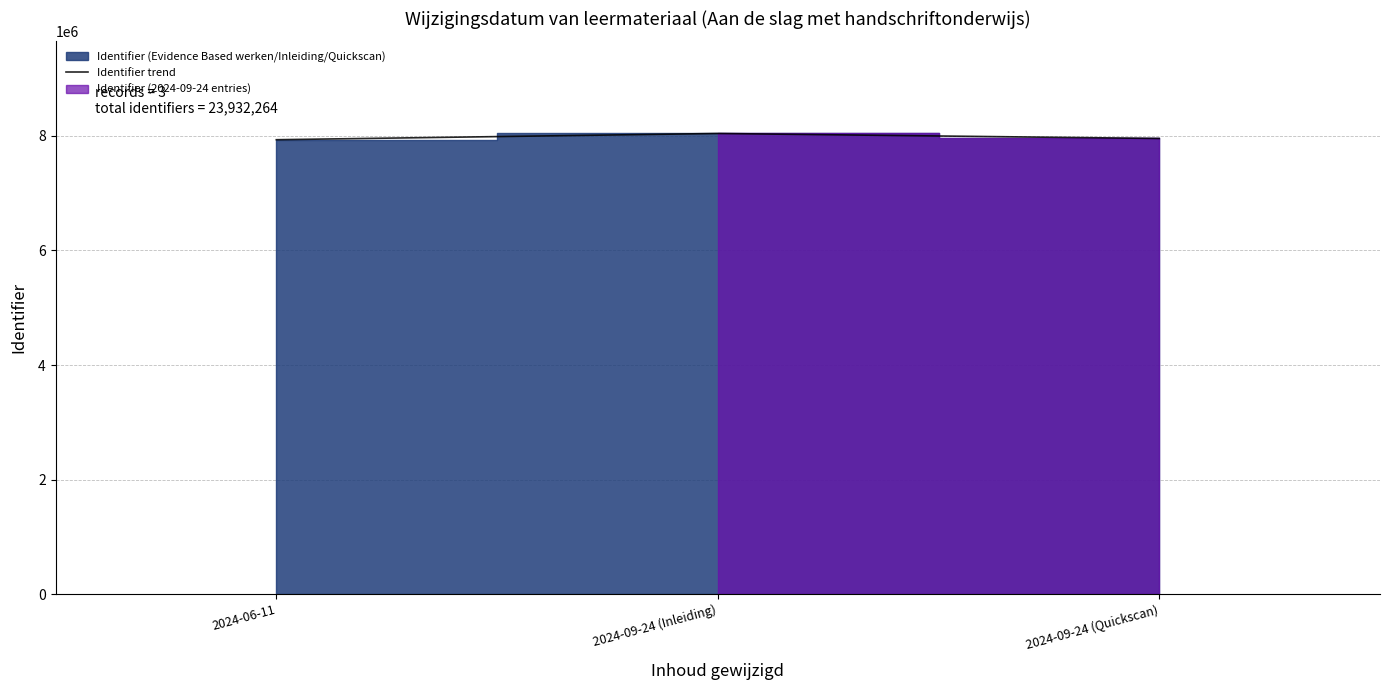

The chart shows a value of 4196164 at 2024-06-11. True or false?

False